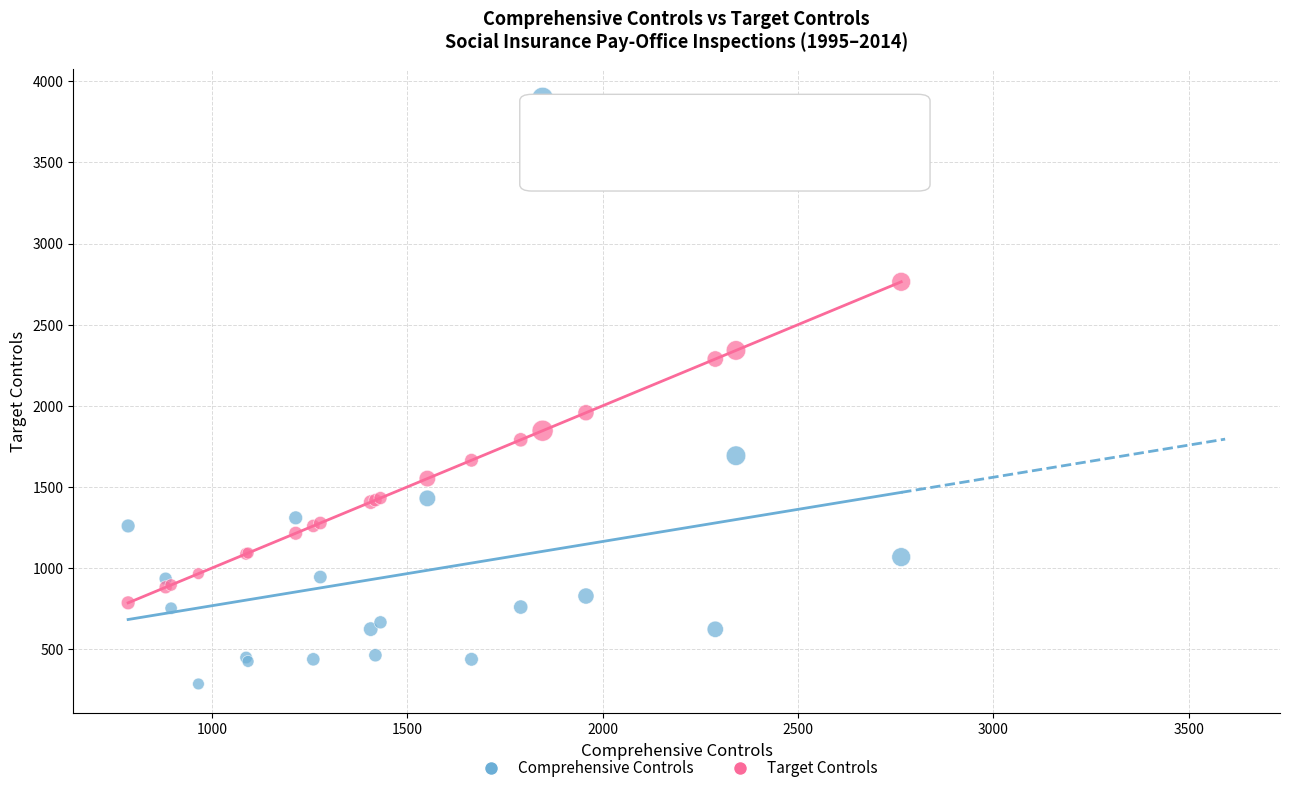

In the Comprehensive Controls series, what Y value is closest to 2091?

1692